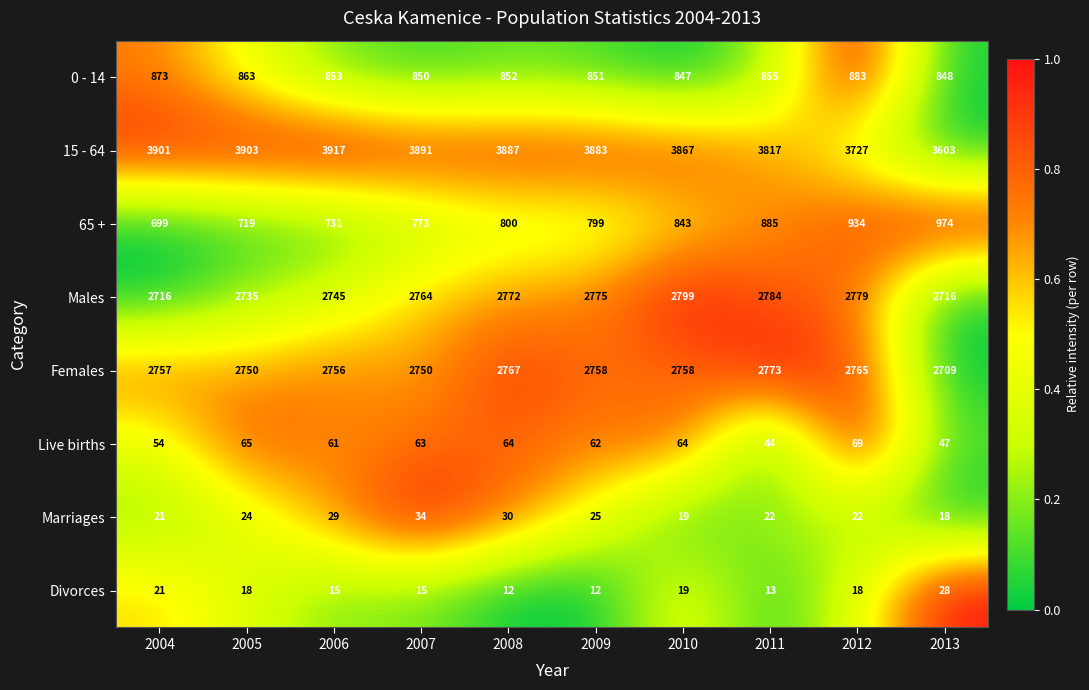

Where does the 15 - 64 series first go above 3887?

2004